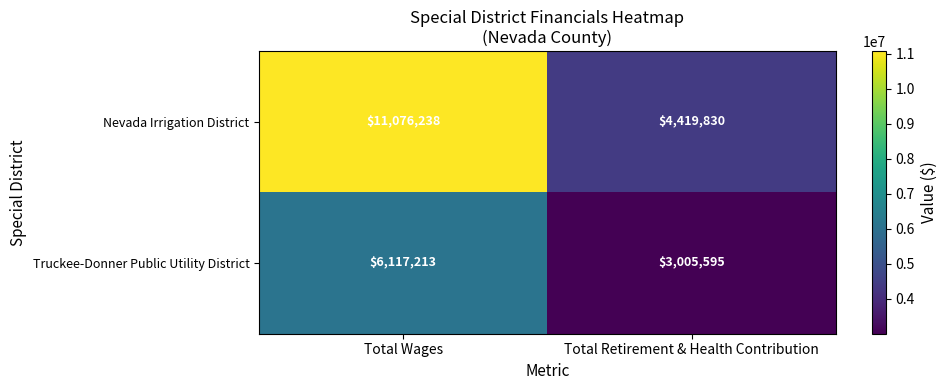

At how many categories does at least one series exceed 4675679?

1